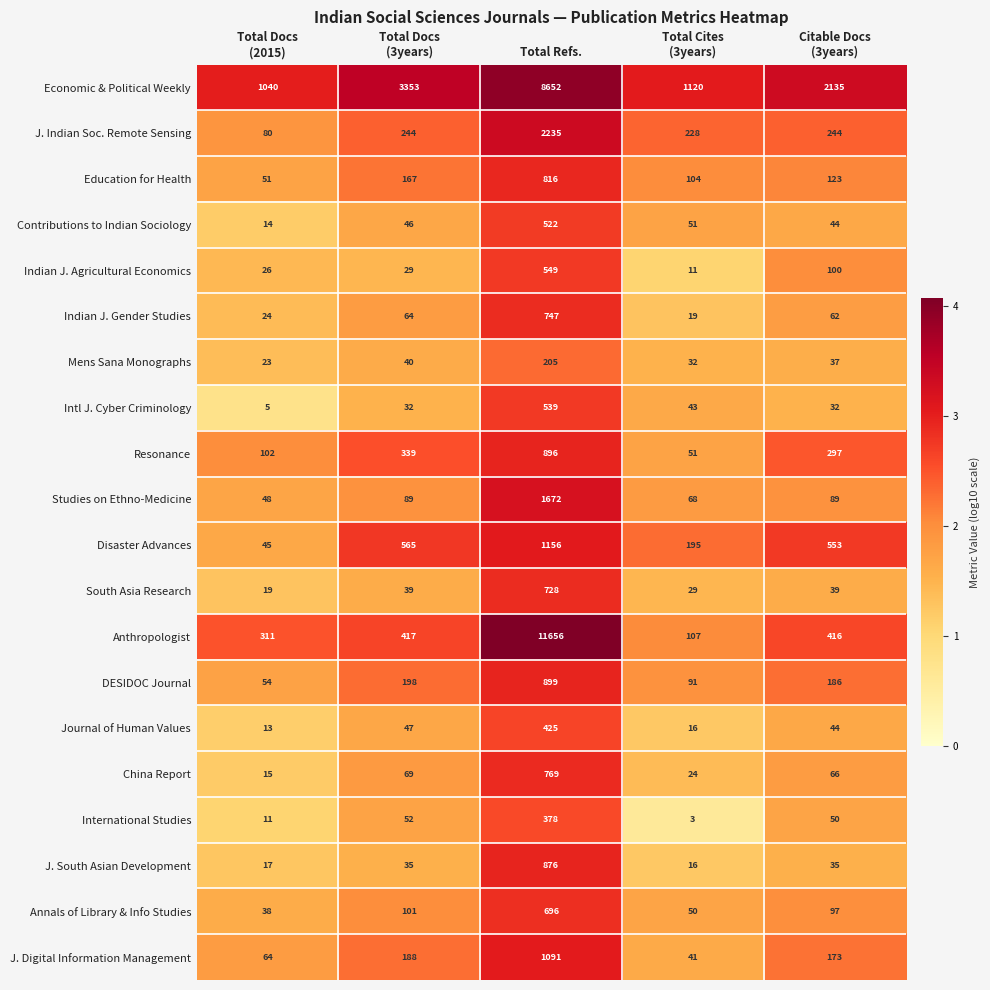

How many data points in Studies on Ethno-Medicine are less than 89?

2